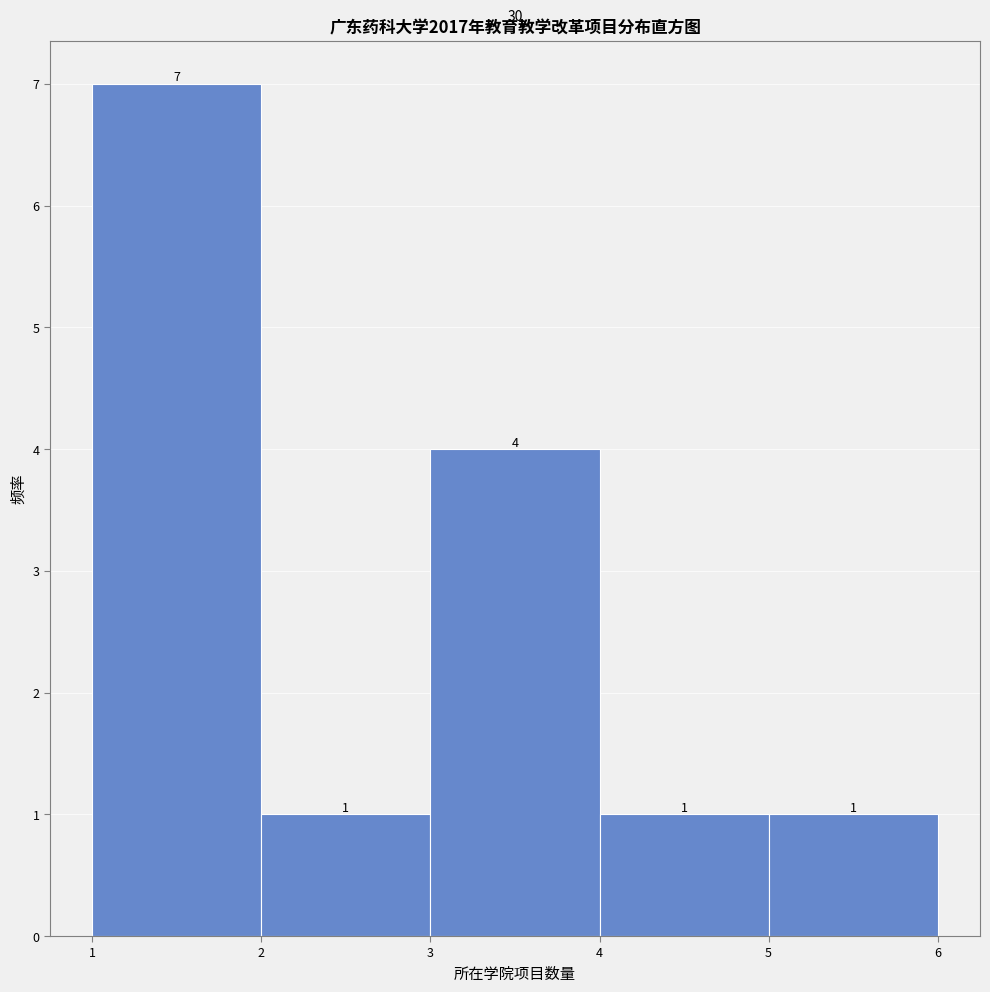

Reading left to right, transcribe this chart: for each bar, give the range it covers on the x-axis and its height.

1 to 2: 7
2 to 3: 1
3 to 4: 4
4 to 5: 1
5 to 6: 1